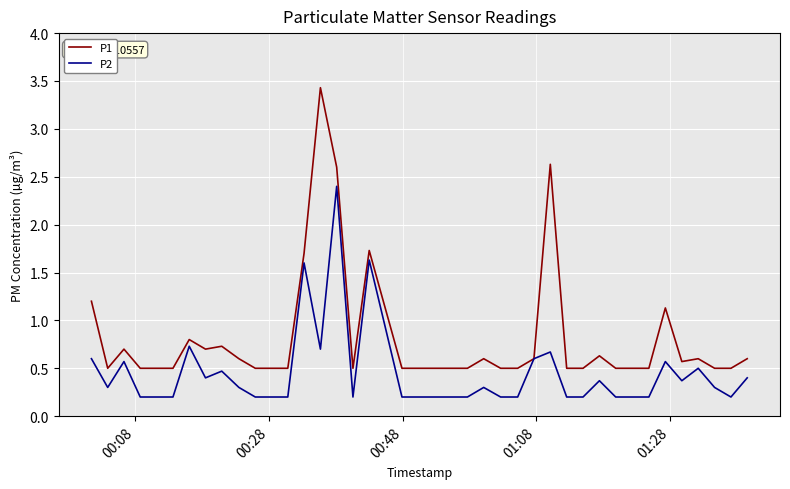

Which series has the largest range (max minus min)?

P1